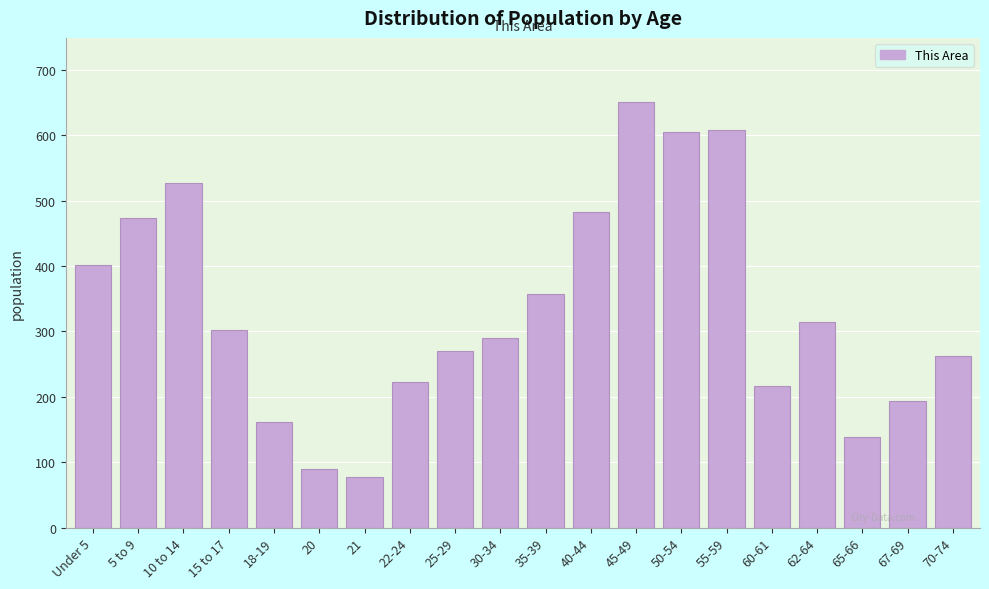

Reading left to right, what are all the values shown in this chart?

Under 5=401	5 to 9=474	10 to 14=527	15 to 17=302	18-19=161	20=89	21=77	22-24=223	25-29=270	30-34=290	35-39=357	40-44=482	45-49=651	50-54=605	55-59=608	60-61=217	62-64=315	65-66=139	67-69=193	70-74=262